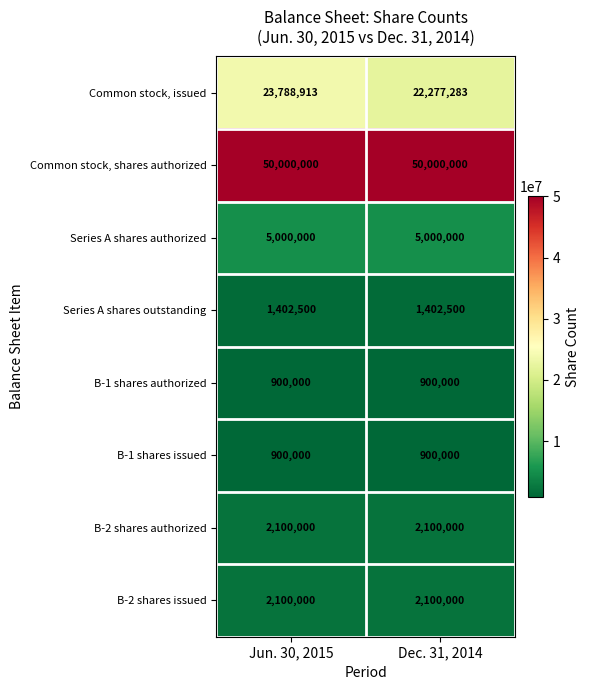

True or false: Common stock, shares authorized has a value of 30431167 at Dec. 31, 2014.

False